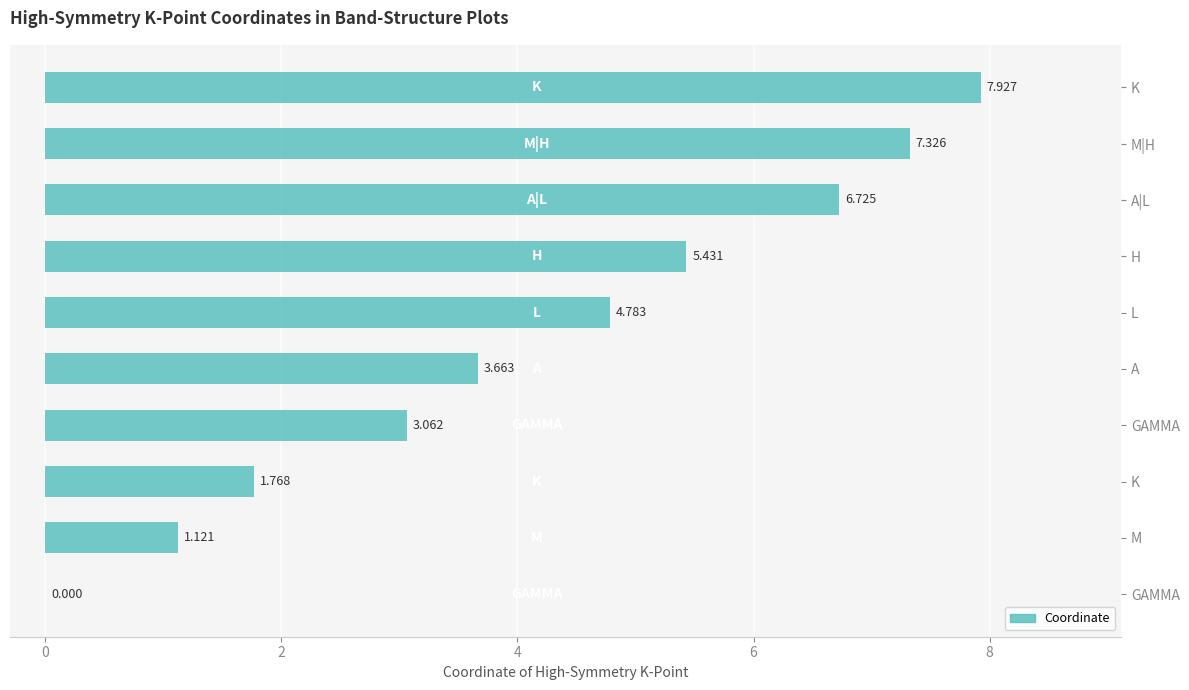

How many series are shown in this chart?

1